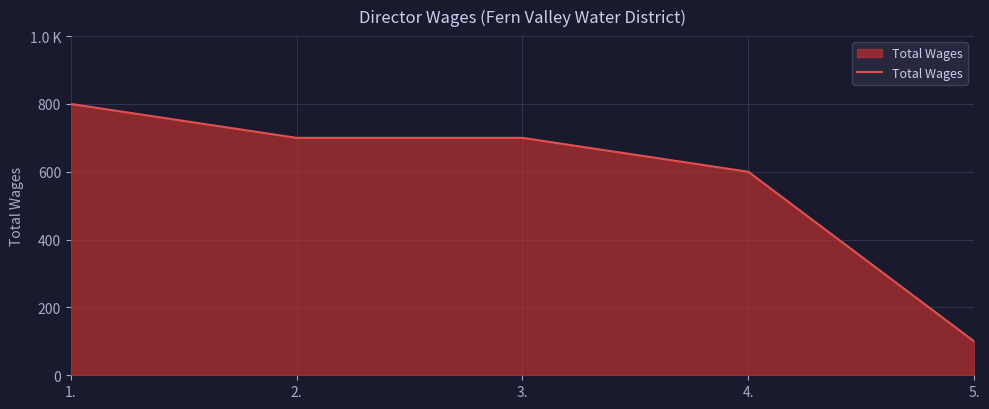

How many values are between 600 and 700?

3